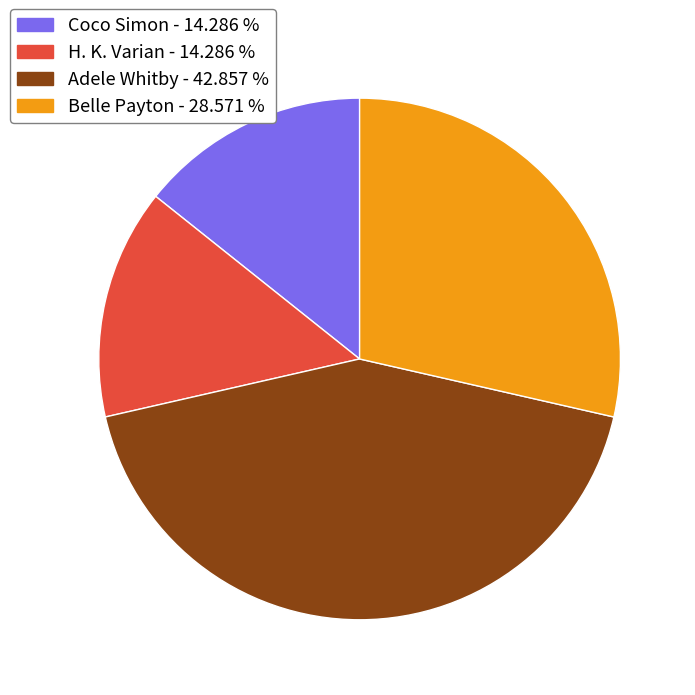

Is there a majority slice in this chart?

No